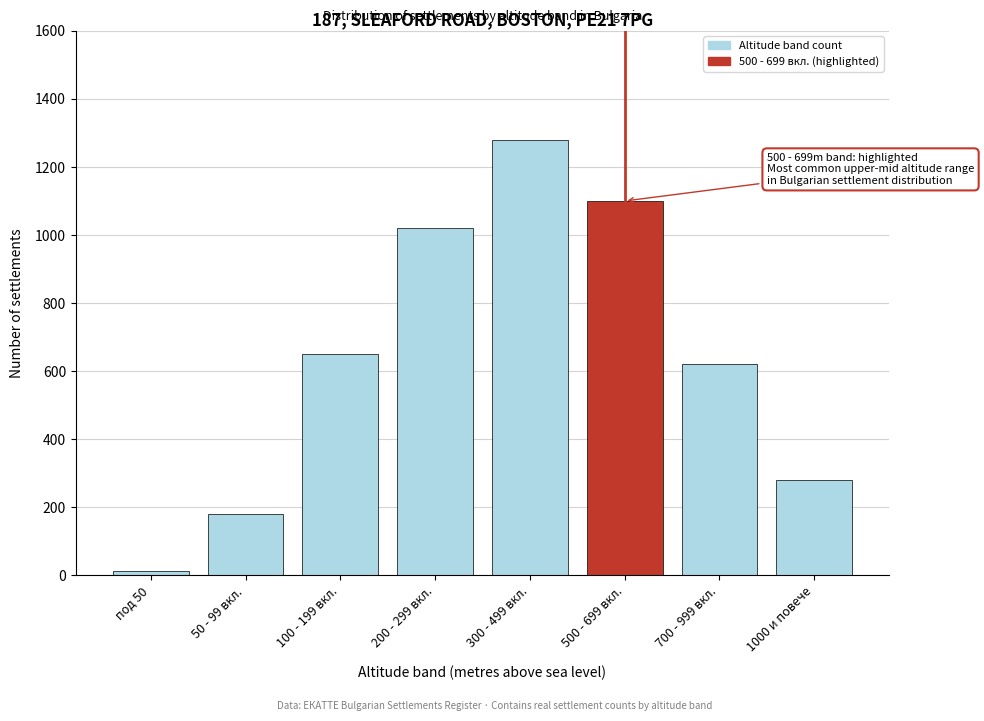

Reading left to right, extract all data points from this chart.

под 50=12	50 - 99 вкл.=180	100 - 199 вкл.=650	200 - 299 вкл.=1020	300 - 499 вкл.=1280	500 - 699 вкл.=1100	700 - 999 вкл.=620	1000 и повече=280